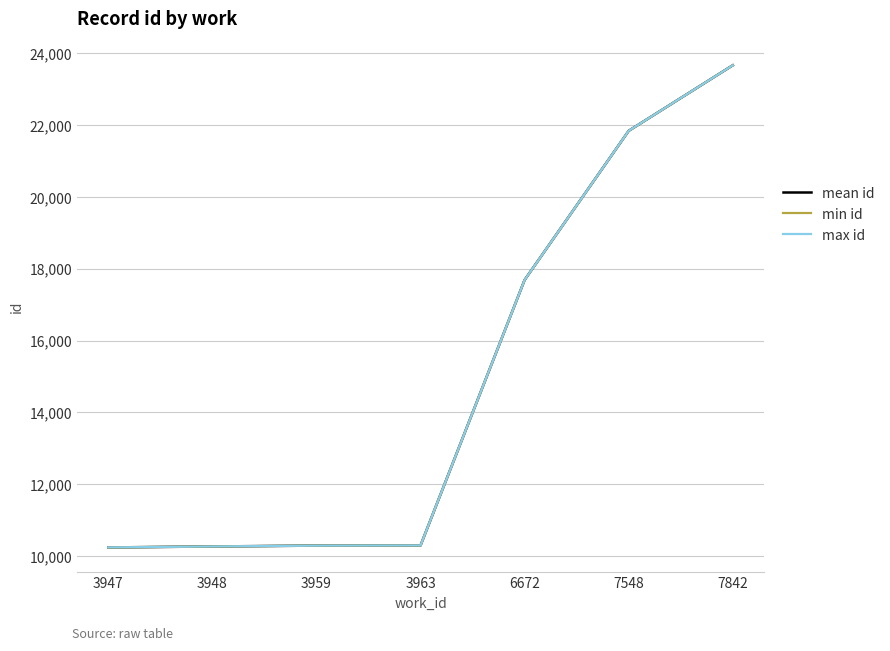

What is the highest value of the mean id series?

23666.0